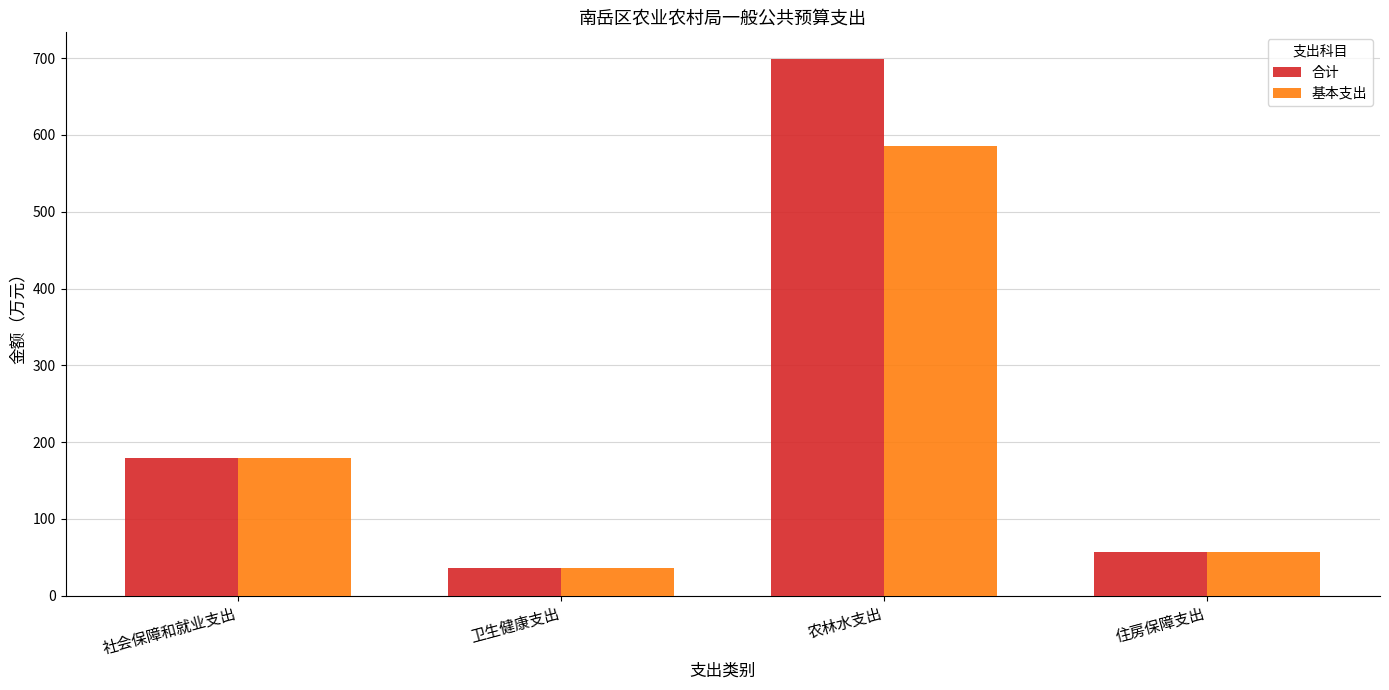

How many values in the 基本支出 series exceed 179?

2